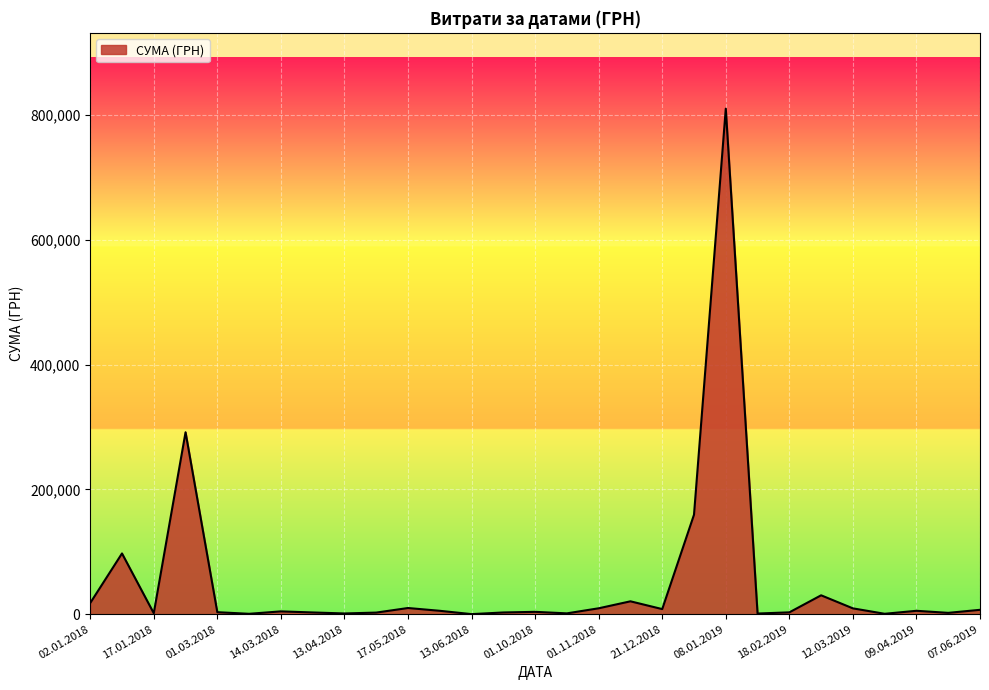

What is the difference between the maximum and minimum values?

809825.2